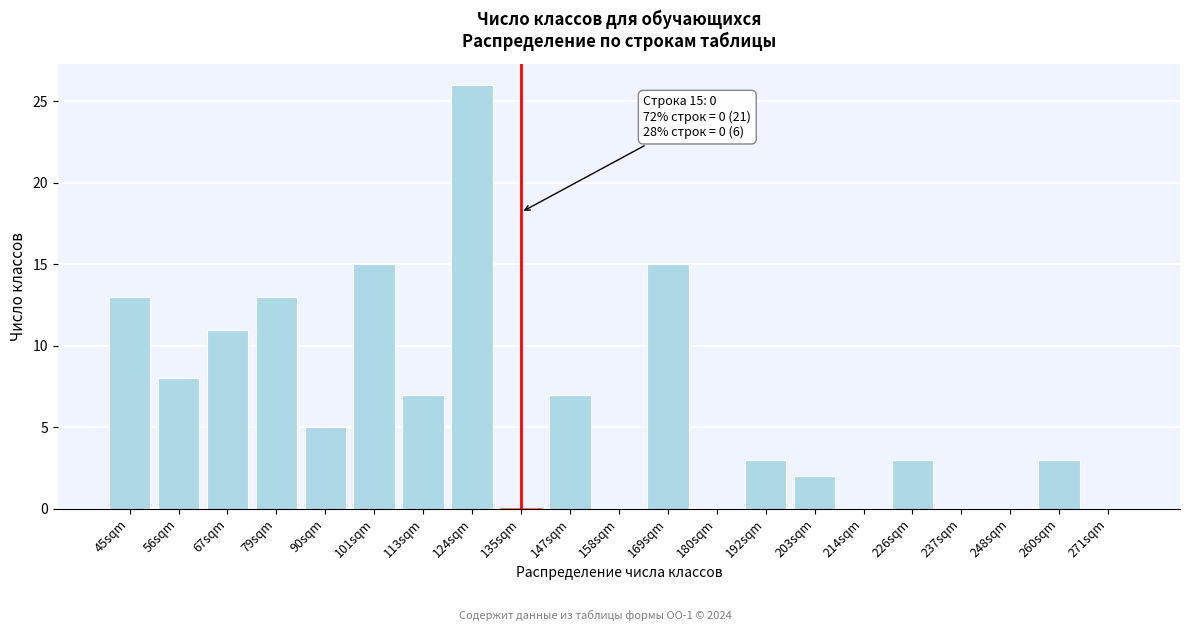

Reading right to left, extract all data points from this chart.

271sqm=0	260sqm=3	248sqm=0	237sqm=0	226sqm=3	214sqm=0	203sqm=2	192sqm=3	180sqm=0	169sqm=15	158sqm=0	147sqm=7	135sqm=0	124sqm=26	113sqm=7	101sqm=15	90sqm=5	79sqm=13	67sqm=11	56sqm=8	45sqm=13